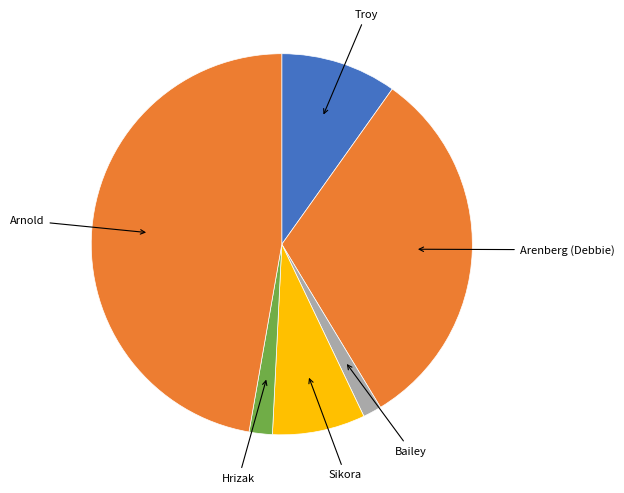

How many slices are in this pie chart?

6